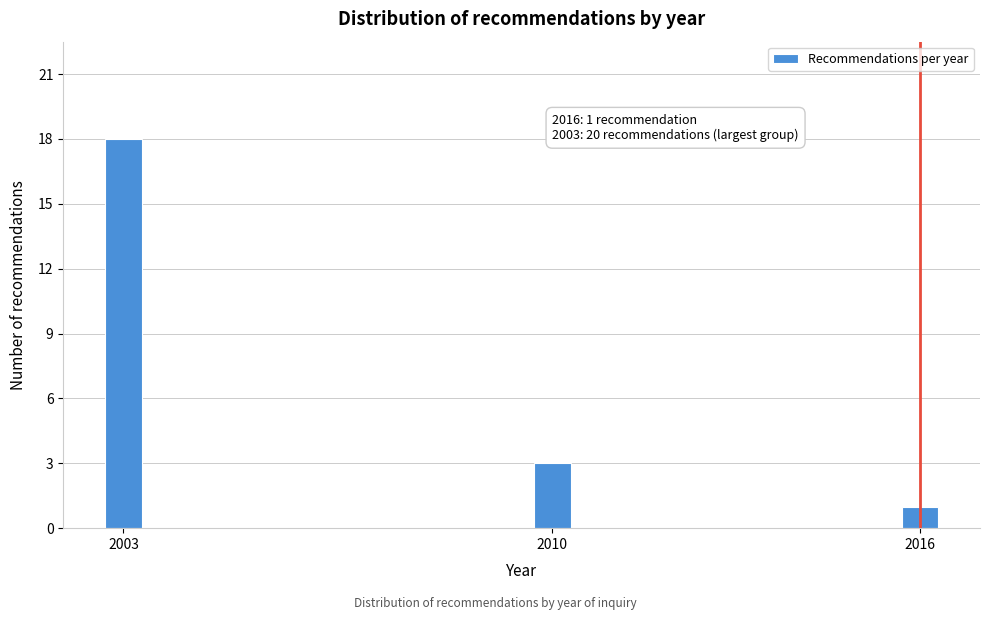

Reading left to right, what are all the values shown in this chart?

2003=18	2010=3	2016=1